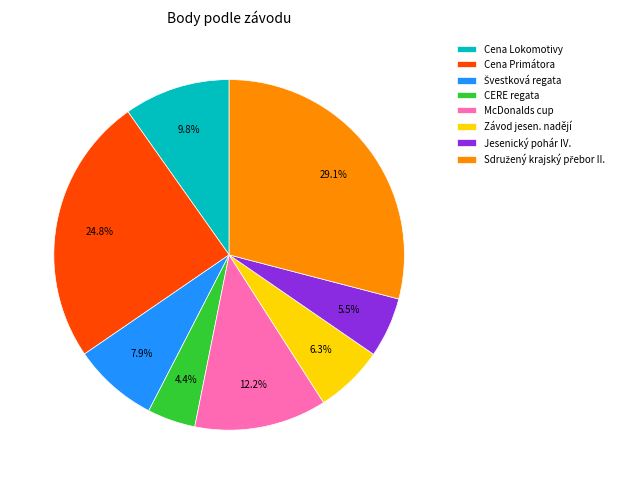

Which slice is the smallest?

CERE regata